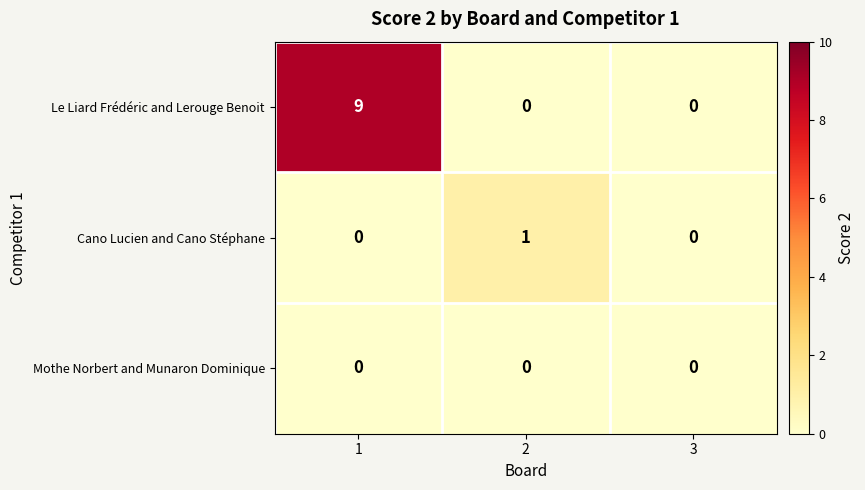

How many distinct data groups are displayed?

3